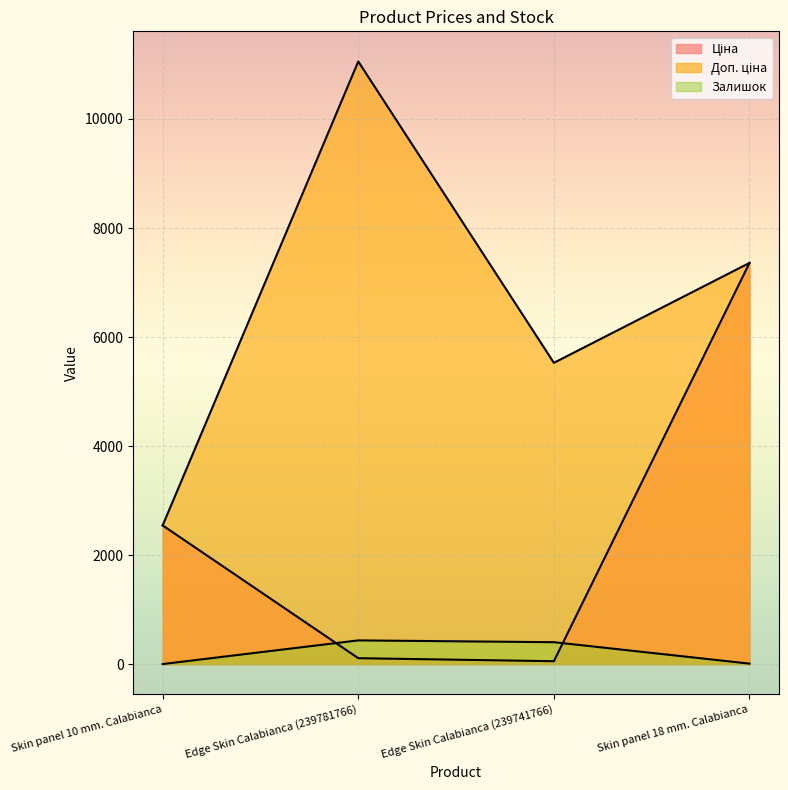

Reading right to left, what are all the values shown in this chart?

Ціна: 7360.2	55.3	110.5	2545.8
Доп. ціна: 7360.2	5528.0	11055.0	2546.0
Залишок: 11.0	404.0	437.0	3.0